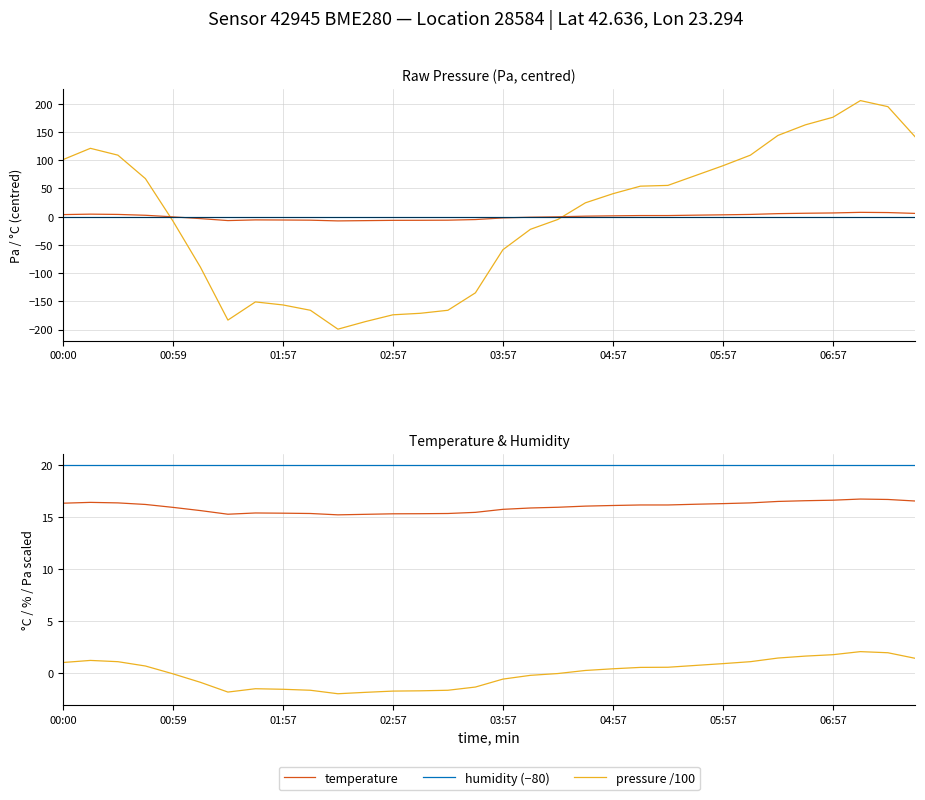

What is the highest value of the pressure /100 series?

2.1